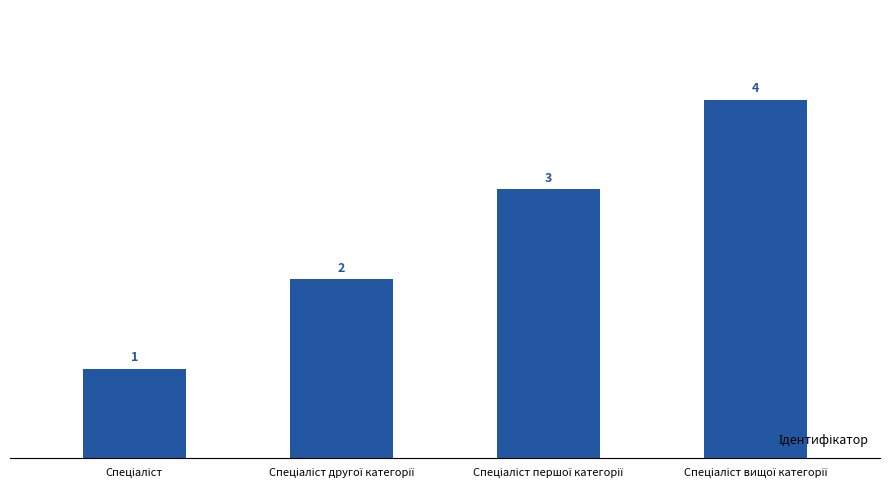

How many data points does each series have?

4